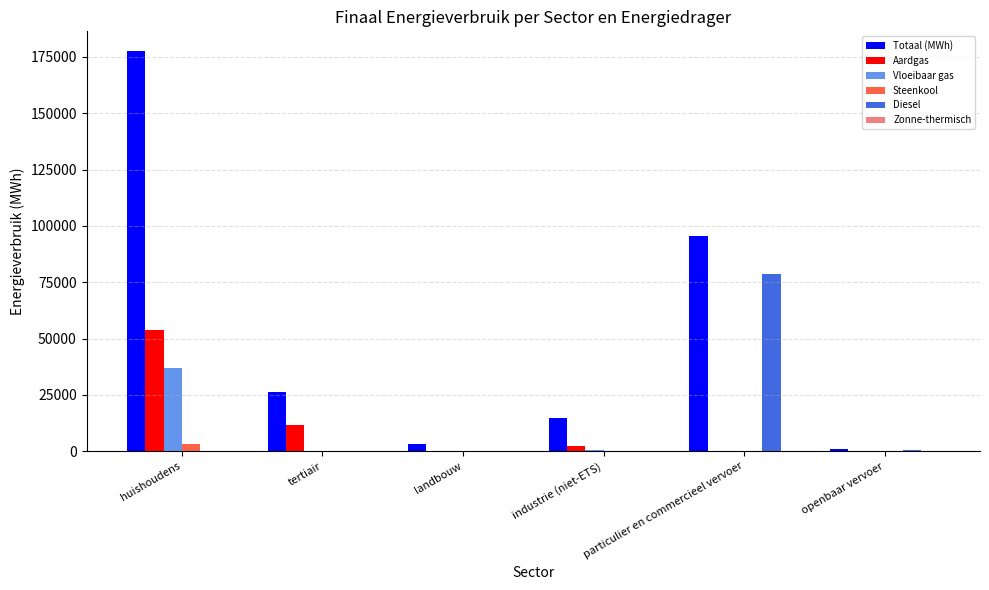

Between tertiair and particulier en commercieel vervoer, which series saw the biggest shift?

Diesel